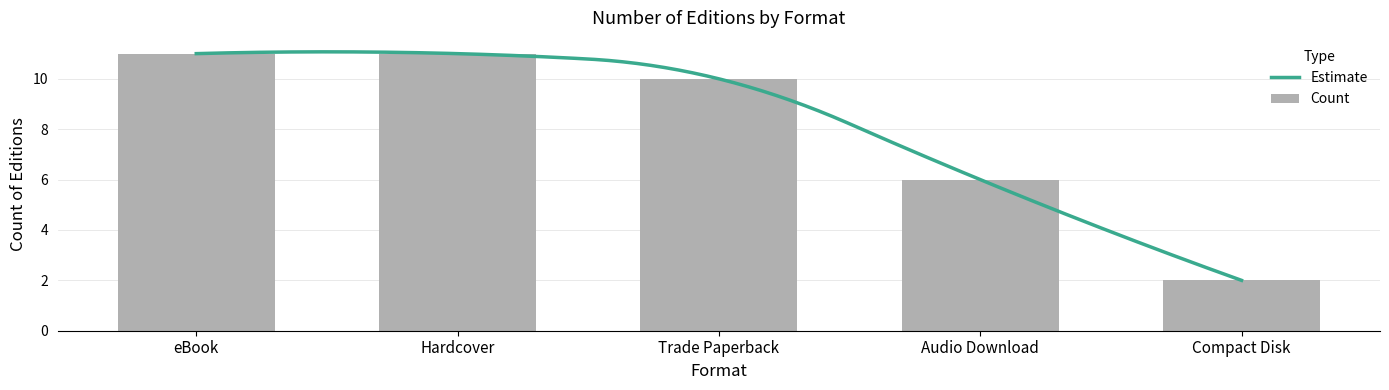

What is the label of the 4th bar from the right?

Hardcover